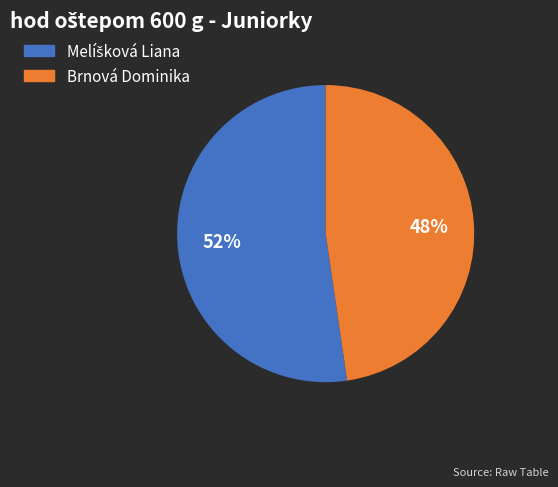

What percentage is the Brnová Dominika slice, to the nearest percent?

48%